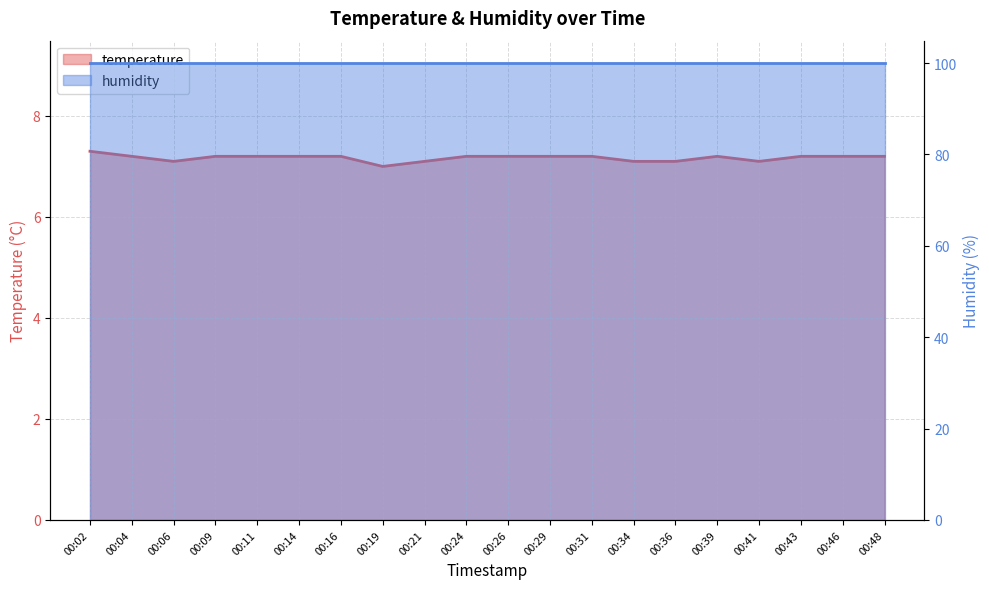

What is the difference between the second highest and second lowest values?

0.1